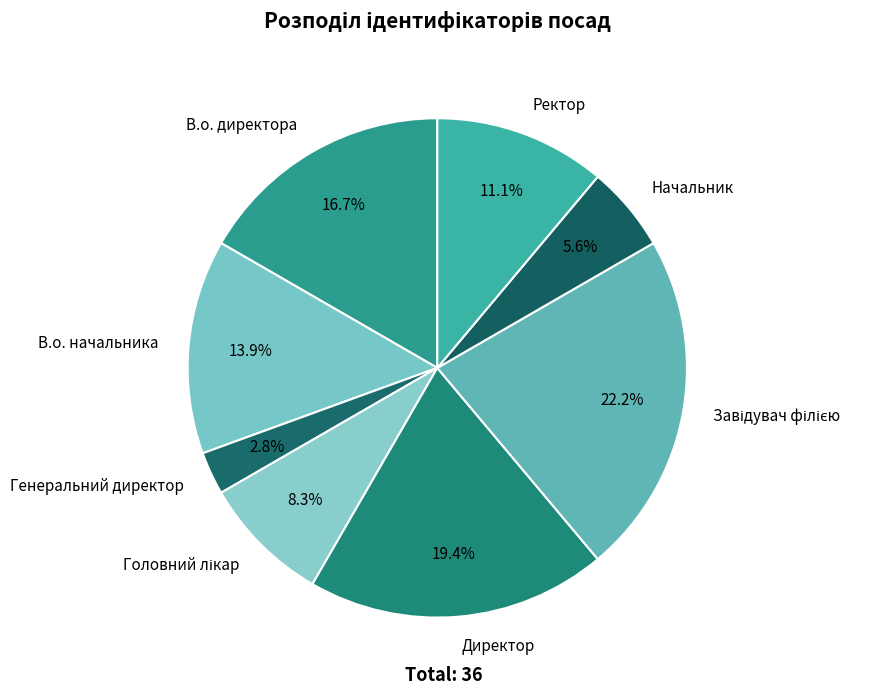

What portion of the pie excludes В.о. директора?

83.3%